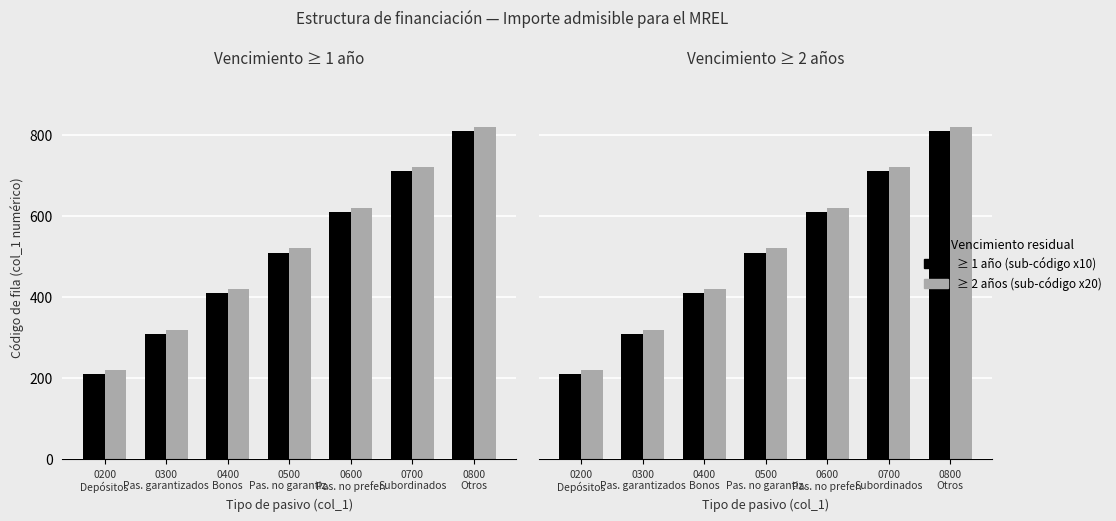

What is the difference between the ≥ 2 años (sub-código x20) values at 0800
Otros and 0200
Depósitos?

600